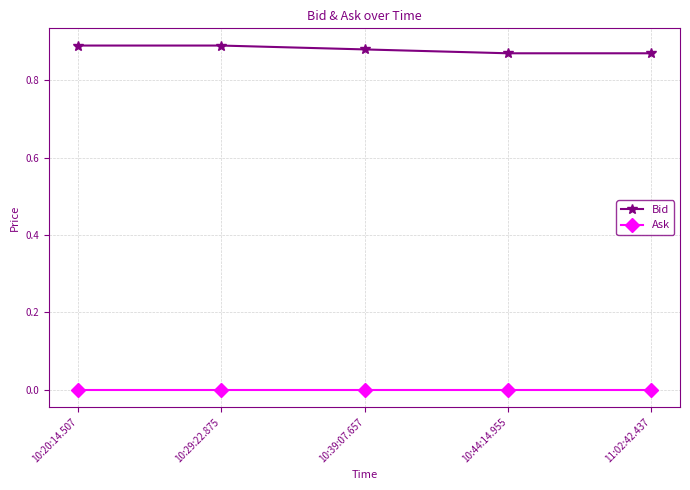

Rank the series by their maximum value, from highest to lowest.

Bid, Ask